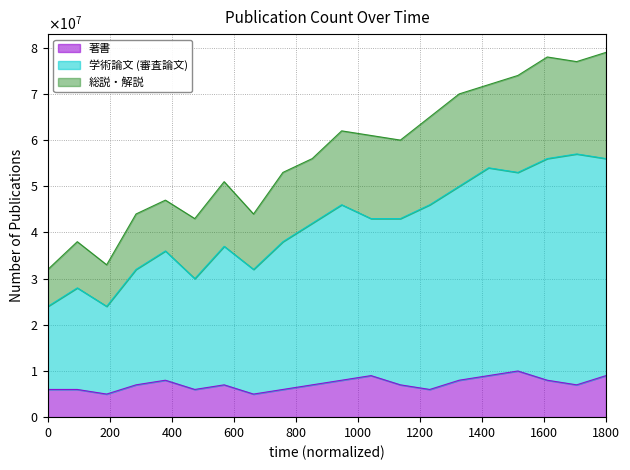

What is the value of the 学術論文 (審査論文) point at the 13th from the left?

43000000